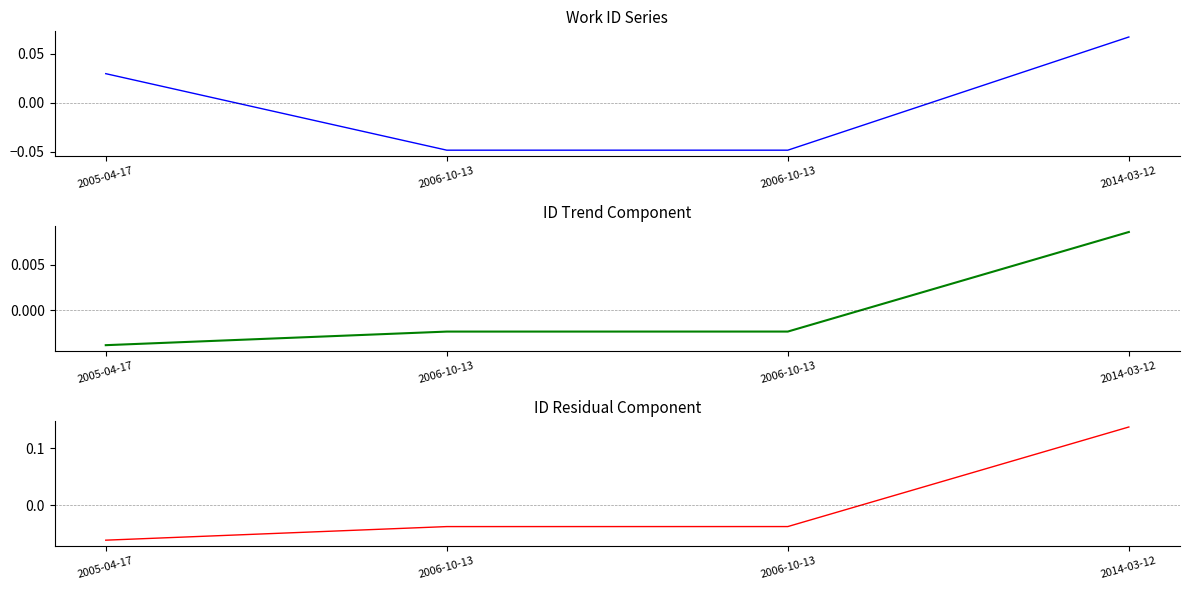

How many id_residual values are between 0 and 1?

1